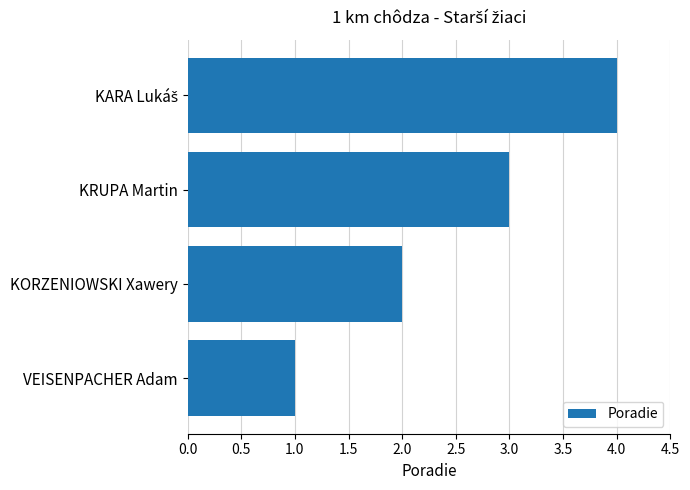

The value at VEISENPACHER Adam is 1. True or false?

True